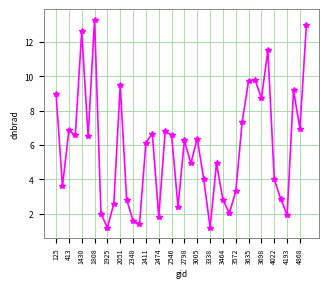

True or false: there are more than 0 points higher than both neighbors.

True